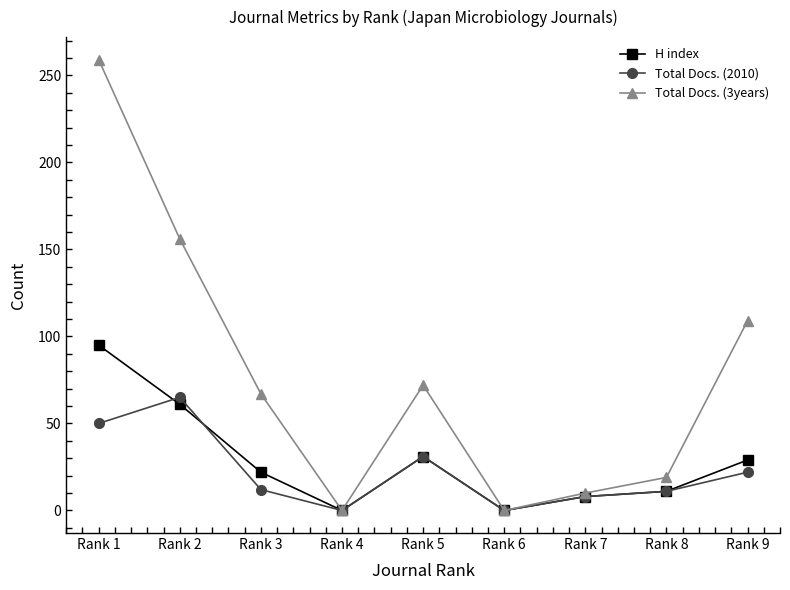

Which series has the largest total across all categories?

Total Docs. (3years)